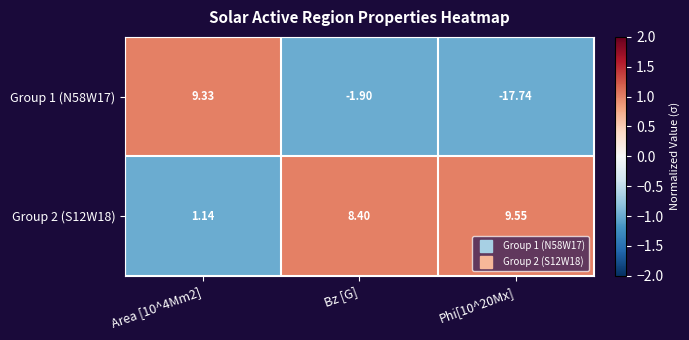

Count the number of categories in the chart.

3